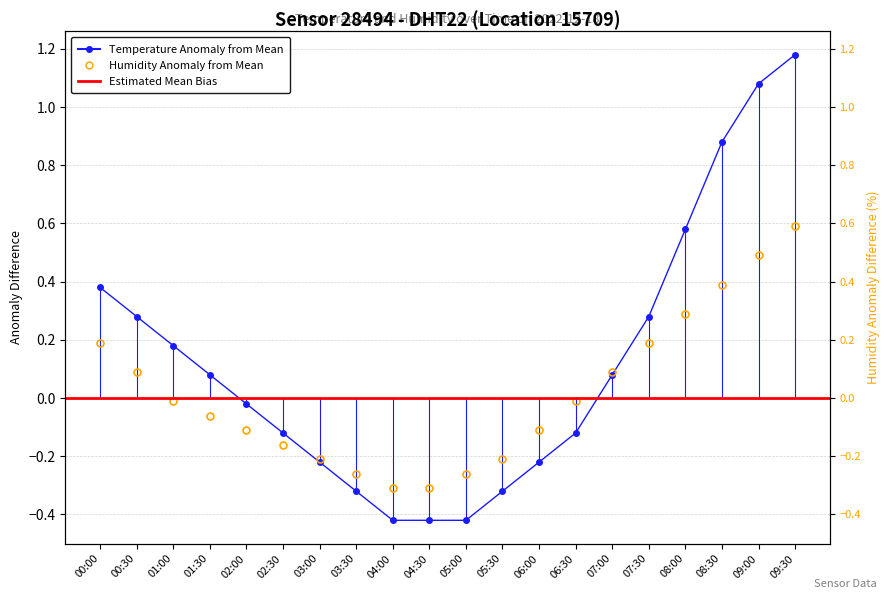

Which series has the largest range (max minus min)?

temperature